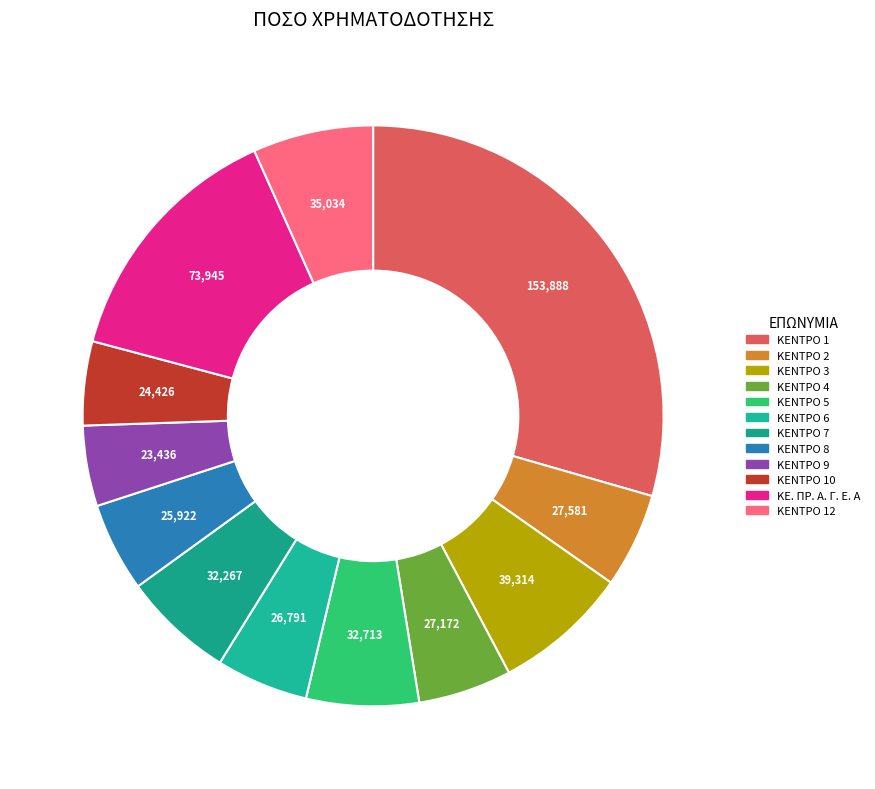

Rank the categories by value from highest to lowest.

ΚΕΝΤΡΟ 1, ΚΕ. ΠΡ. Α. Γ. Ε. Α, ΚΕΝΤΡΟ 3, ΚΕΝΤΡΟ 12, ΚΕΝΤΡΟ 5, ΚΕΝΤΡΟ 7, ΚΕΝΤΡΟ 2, ΚΕΝΤΡΟ 4, ΚΕΝΤΡΟ 6, ΚΕΝΤΡΟ 8, ΚΕΝΤΡΟ 10, ΚΕΝΤΡΟ 9